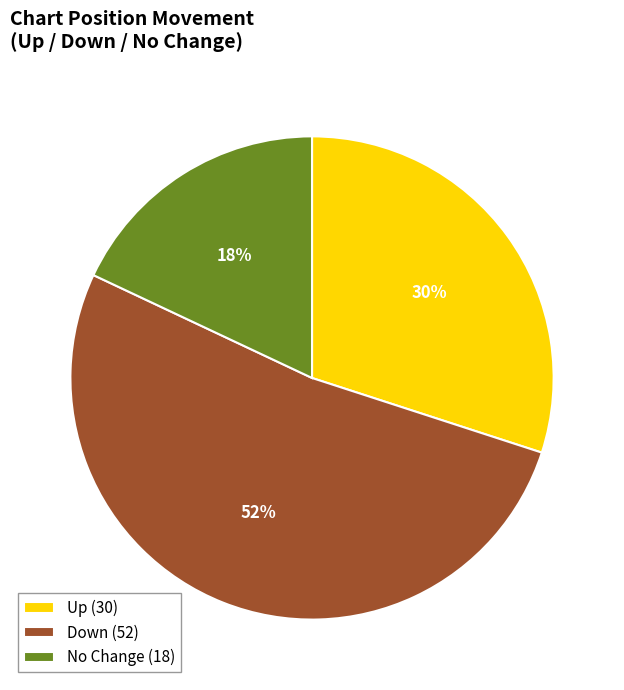

Rank the categories by value from highest to lowest.

Down (52), Up (30), No Change (18)